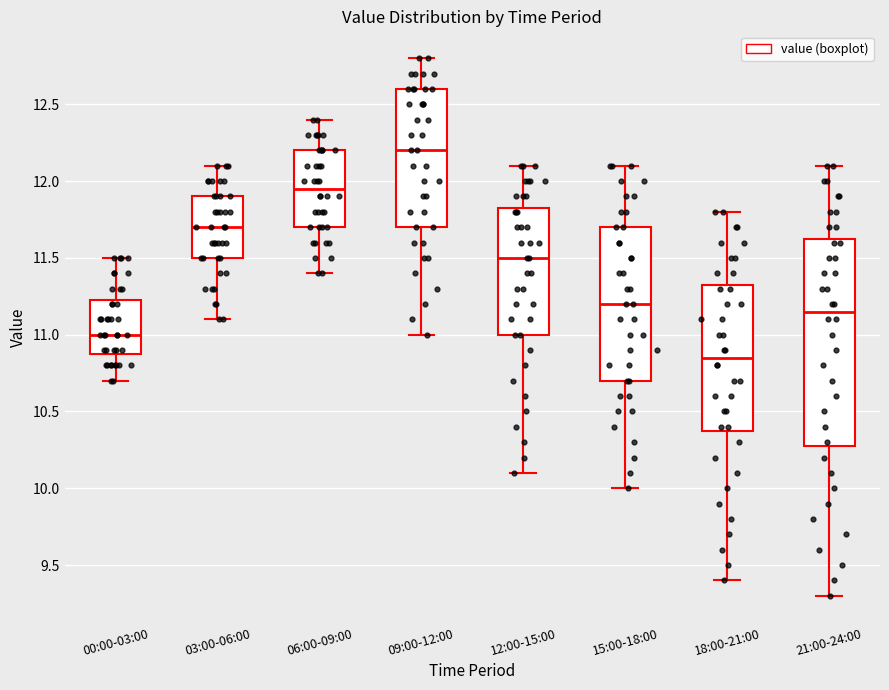

Where is the lower edge of the box for 21:00-24:00 on the y-axis? The values are not printed on the chart, so give them approximately, as read against the axis.

10.30